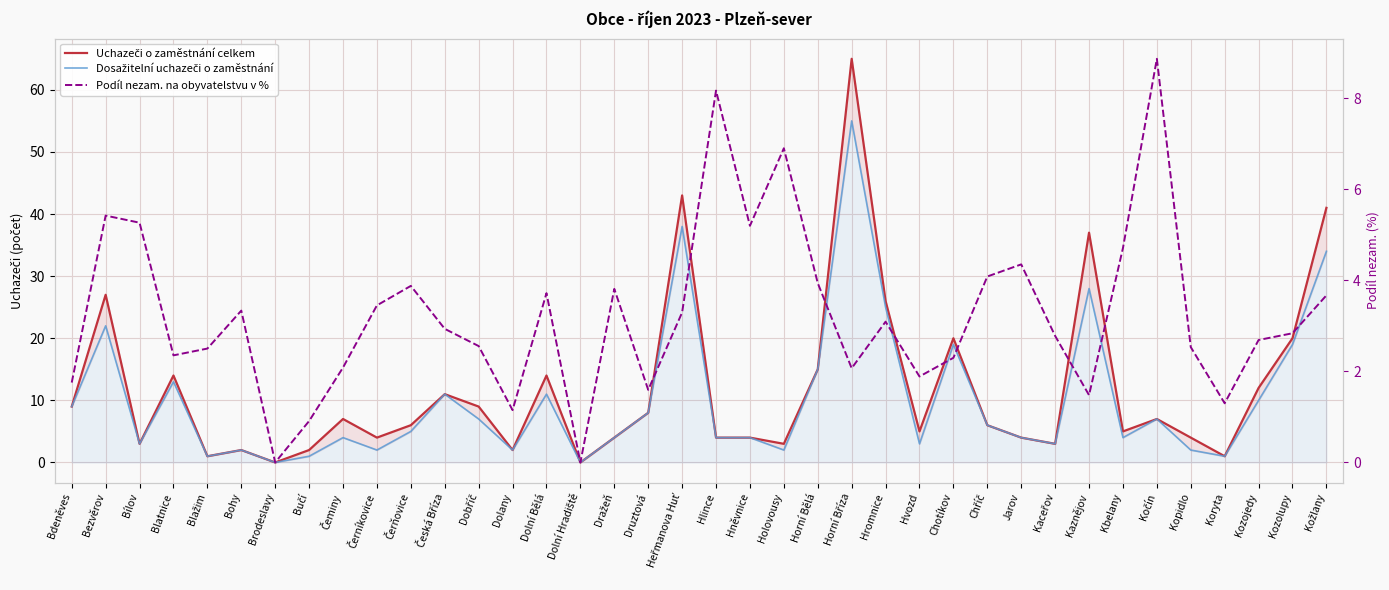

What is the sum of all Uchazeči o zaměstnání celkem values?

448.0